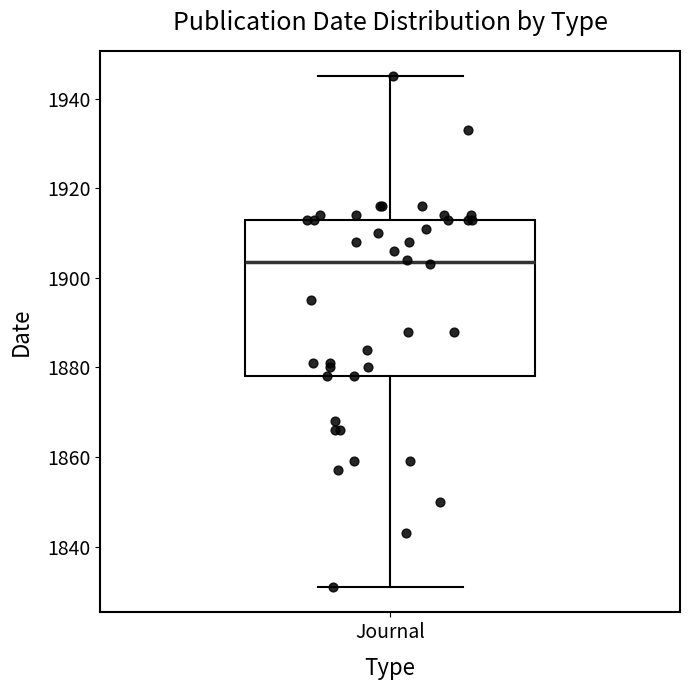

Transcribe this box plot: give where the median line is, the range the box spans, and where the two whiskers end, as read against the y-axis. The values are not printed on the chart, so give them approximately, as read against the axis.

median 1904, box 1878 to 1914, whiskers 1832 to 1946